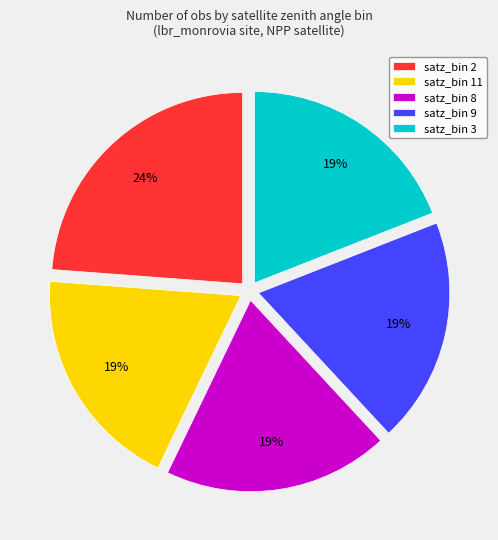

How many segments does this pie chart have?

5